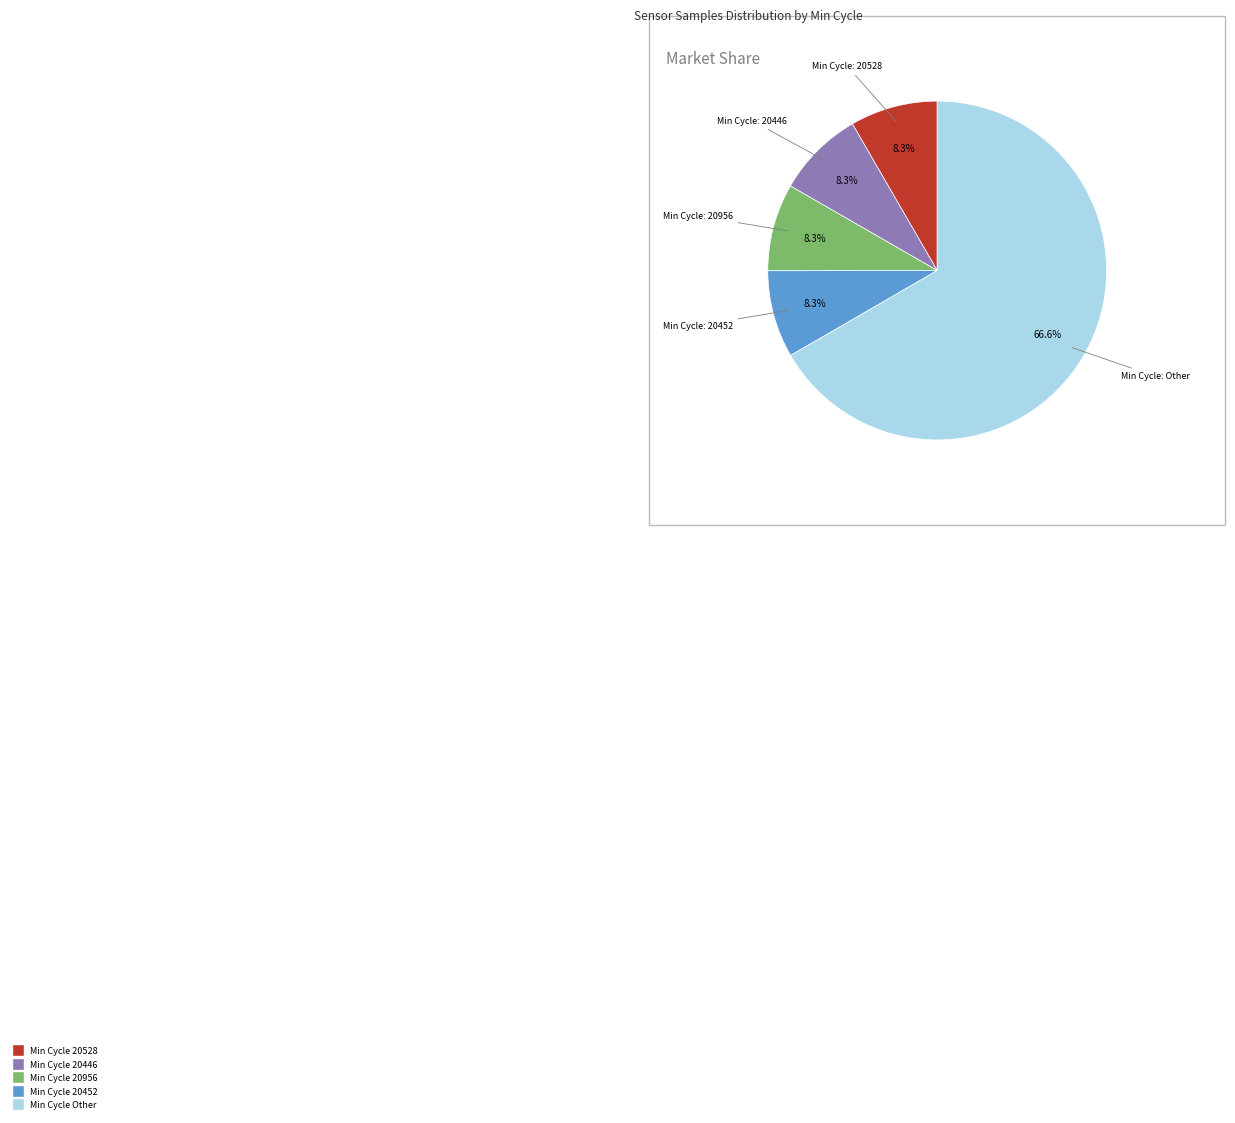

Does any single category account for the majority?

Yes